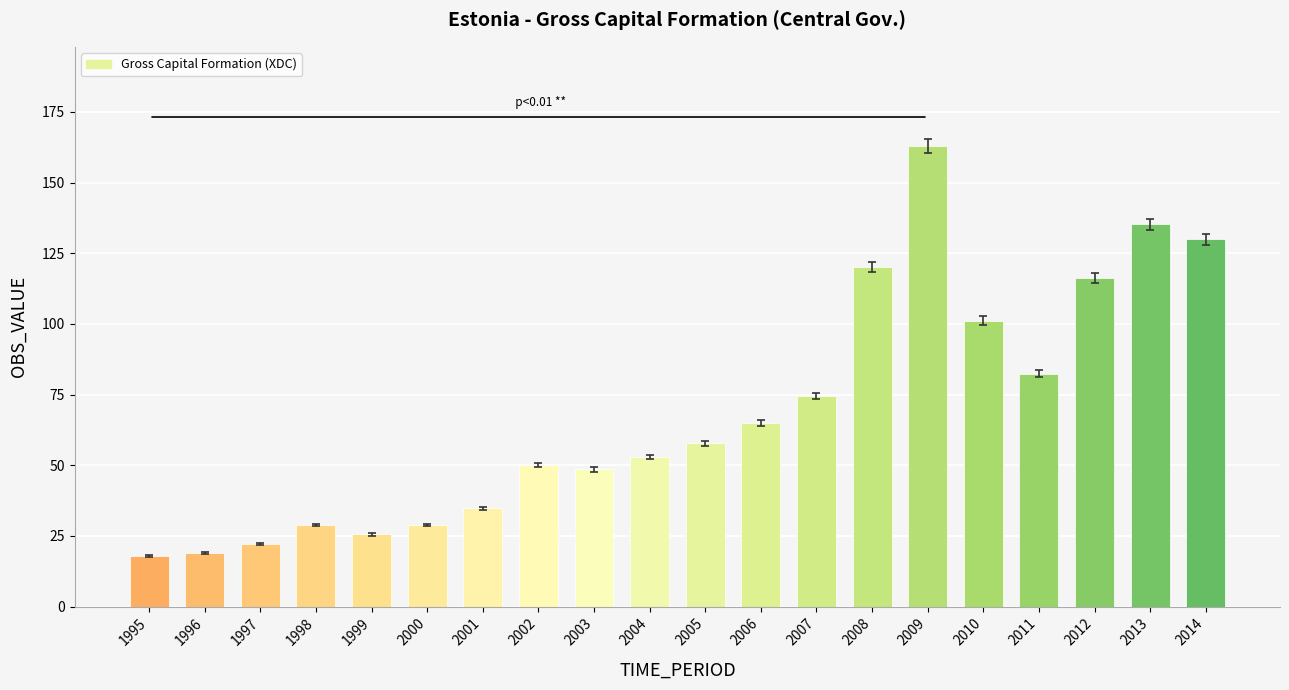

Reading left to right, extract all data points from this chart.

1995=17.9	1996=19.0	1997=22.0	1998=28.8	1999=25.5	2000=28.8	2001=34.7	2002=50.0	2003=48.5	2004=52.9	2005=57.7	2006=64.9	2007=74.4	2008=120.2	2009=163.0	2010=101.1	2011=82.3	2012=116.1	2013=135.2	2014=130.0